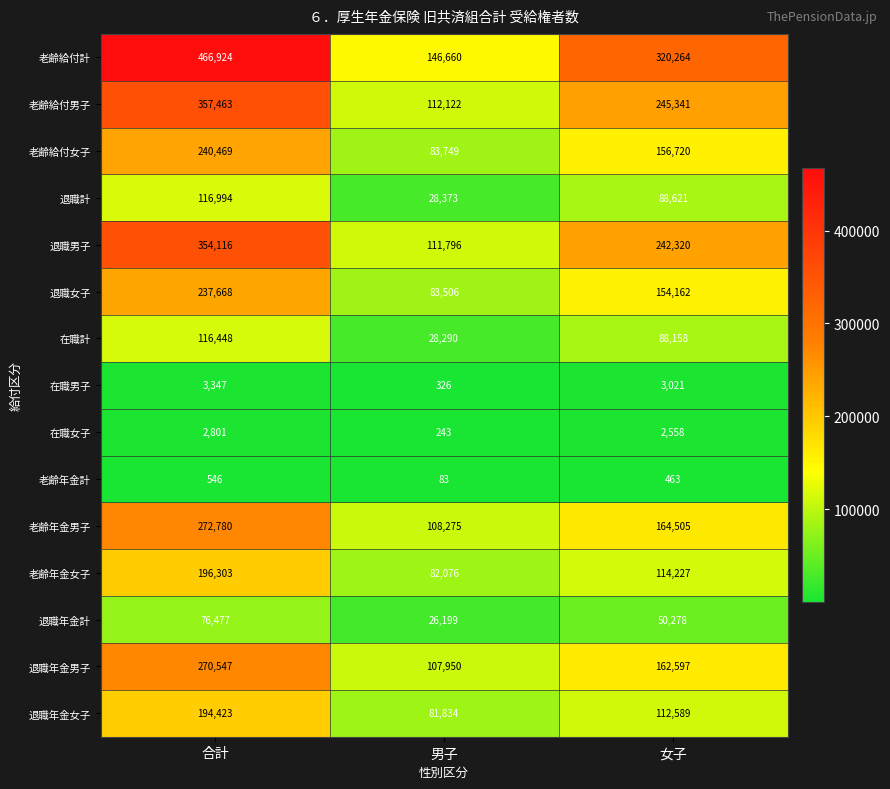

Which series has the widest spread of values?

老齢給付計